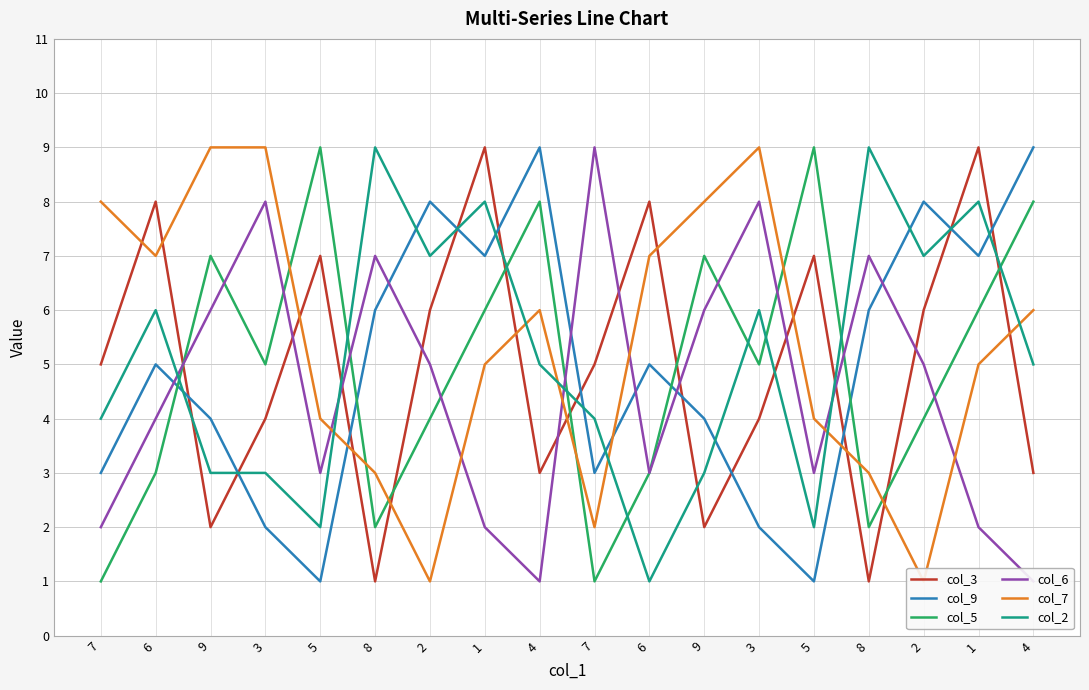

How many distinct data groups are displayed?

6